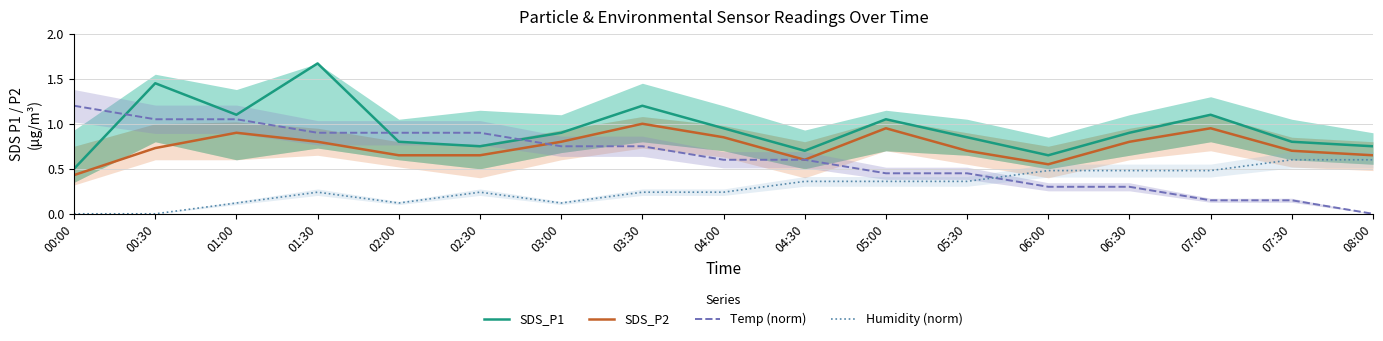

What is the total value across all series at 01:00?

3.2